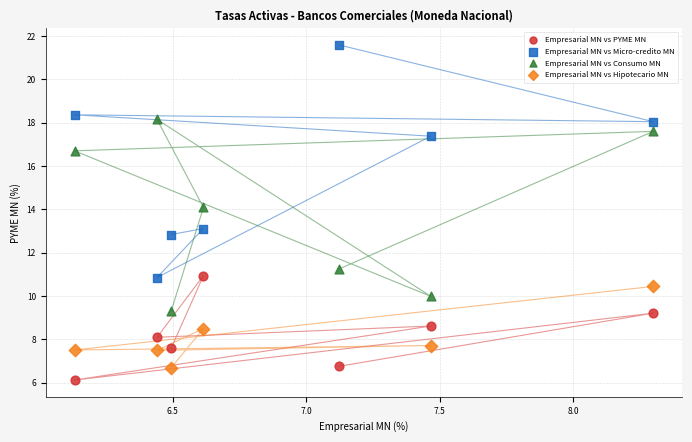

Which series contains the highest Y value?

Empresarial MN vs Micro-credito MN